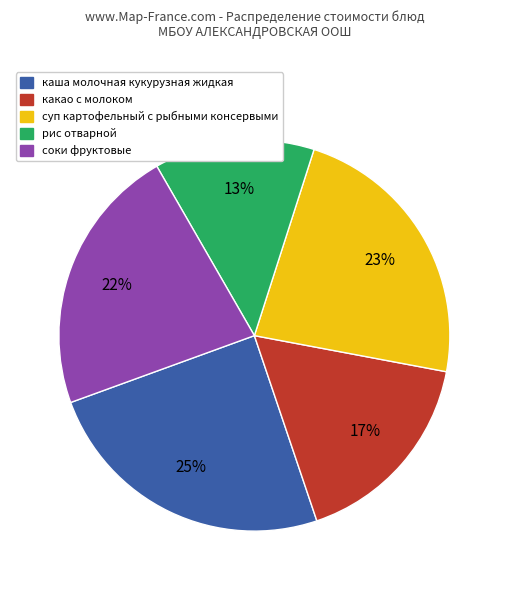

Is the sum of рис отварной and какао с молоком greater than half?

No